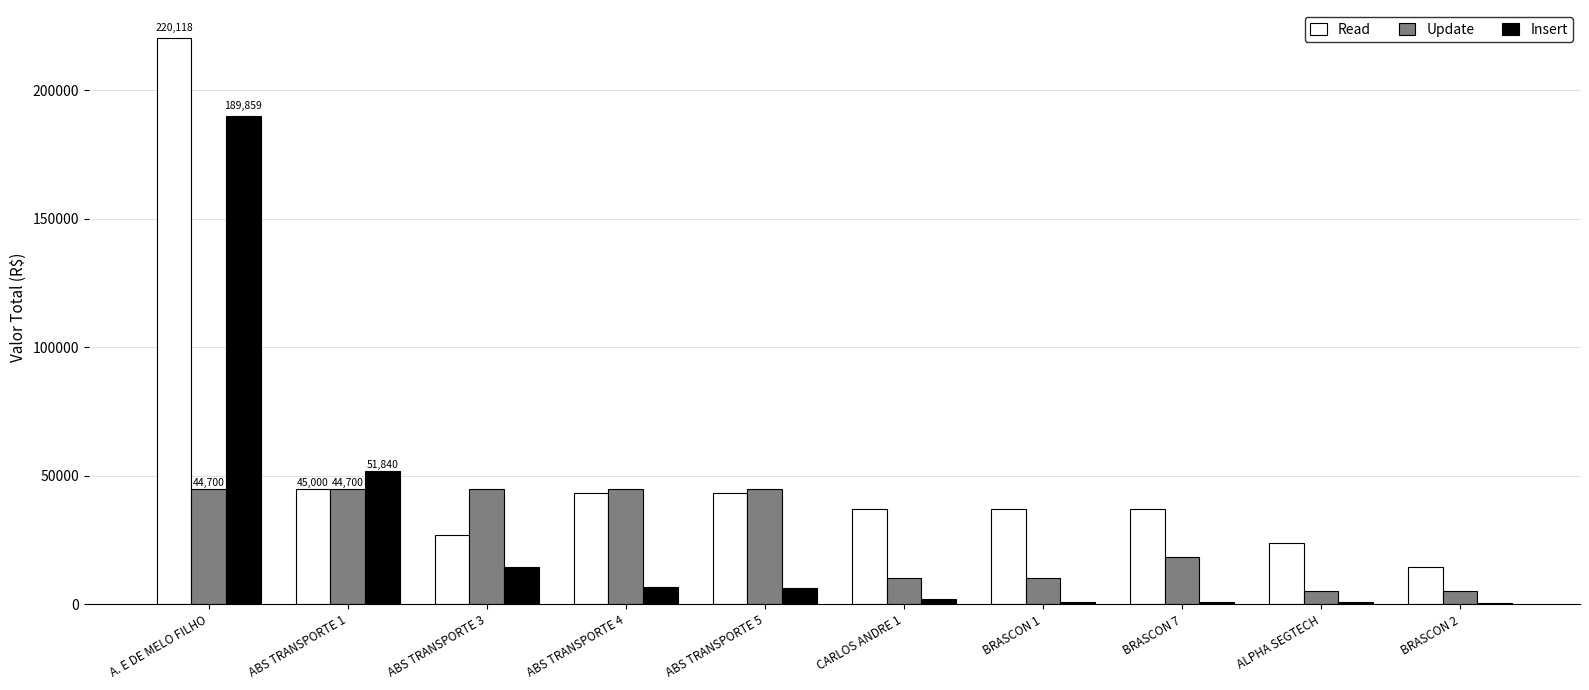

How many values in the Insert series exceed 6222?

5